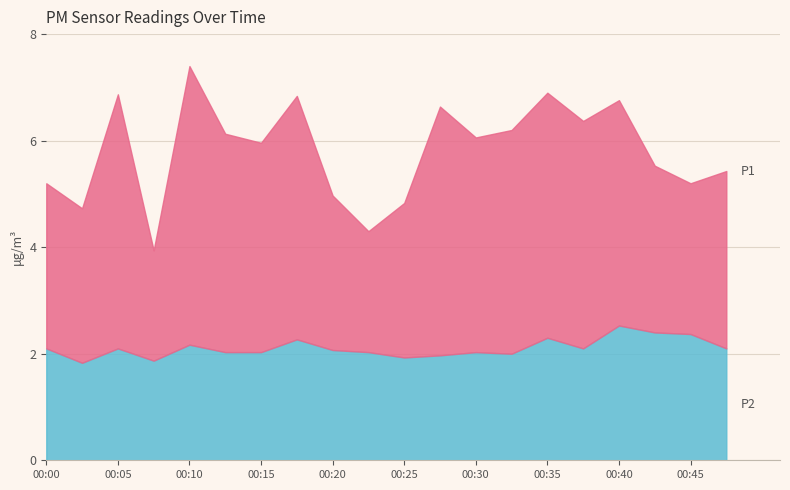

Which series changed the most between 00:00 and 00:15?

P1